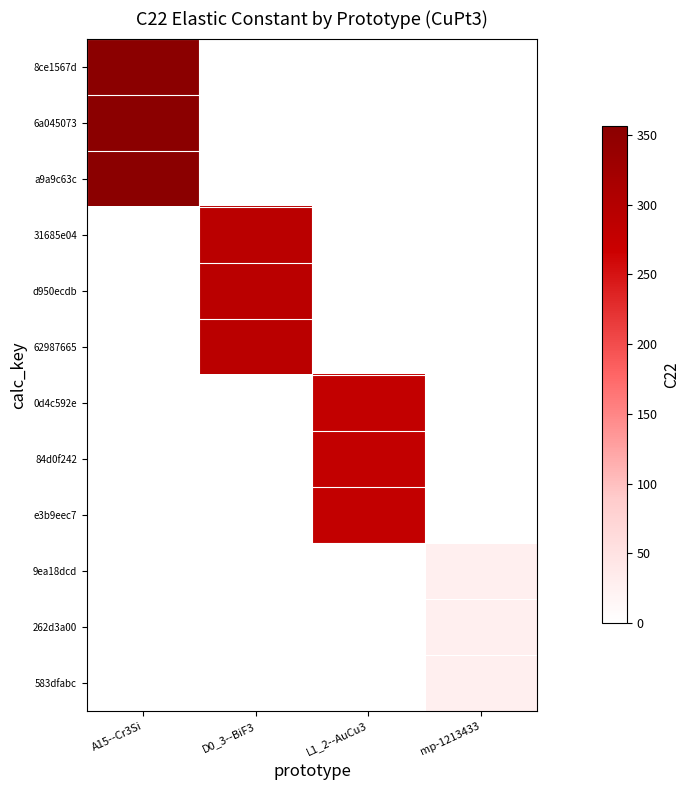

At A15--Cr3Si, list the series in order from largest to smallest.

a9a9c63c, 8ce1567d, 6a045073, 31685e04, d950ecdb, 62987665, 0d4c592e, 84d0f242, e3b9eec7, 9ea18dcd, 262d3a00, 583dfabc